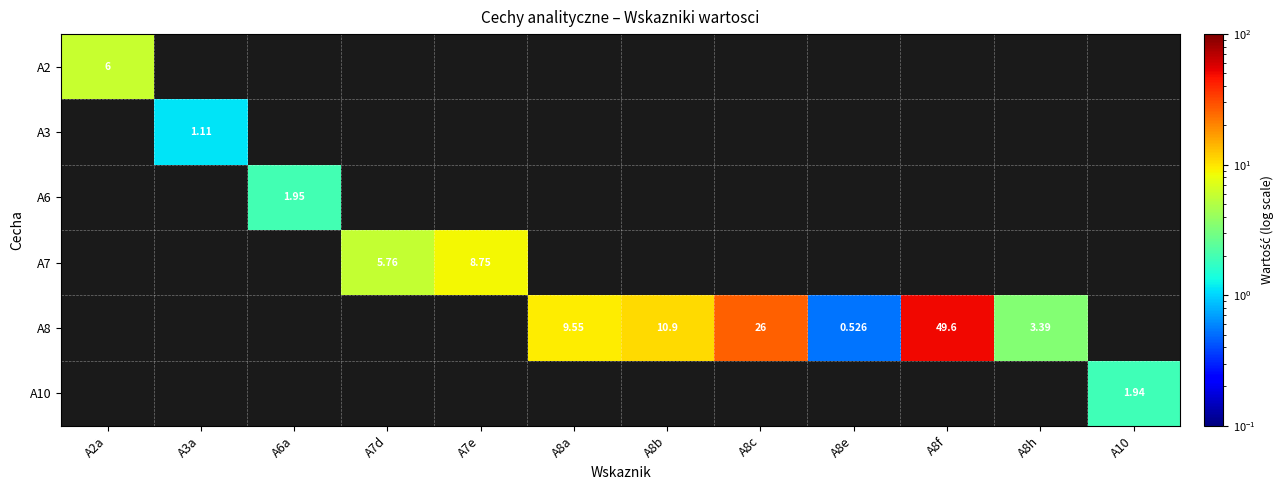

How many data points in A8 are above 3?

5